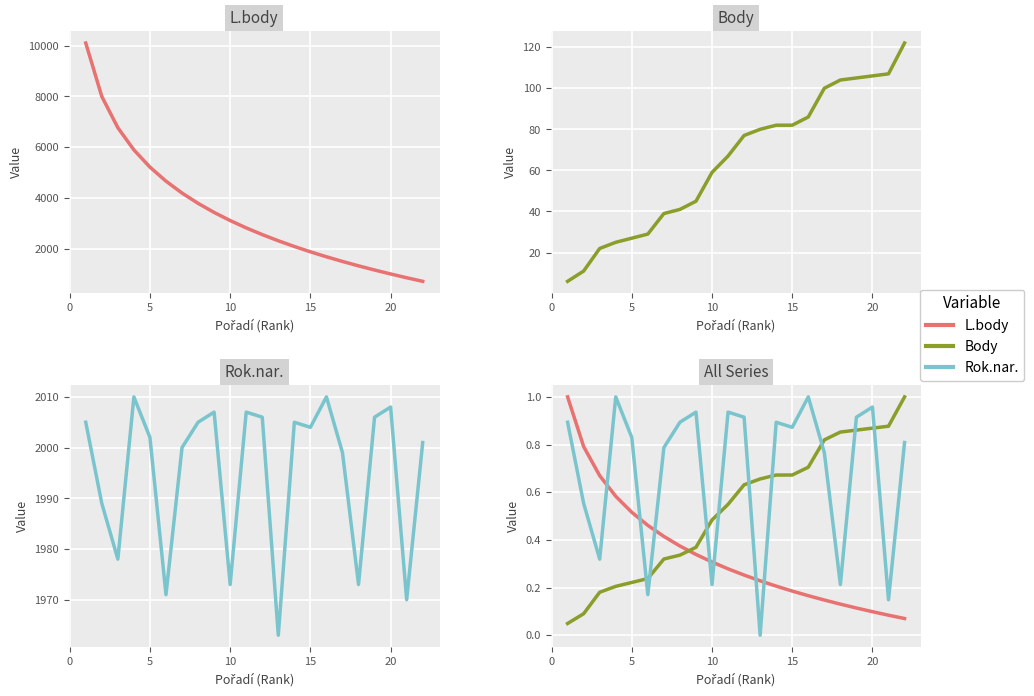

Does the chart display data point markers on the line(s)?

No